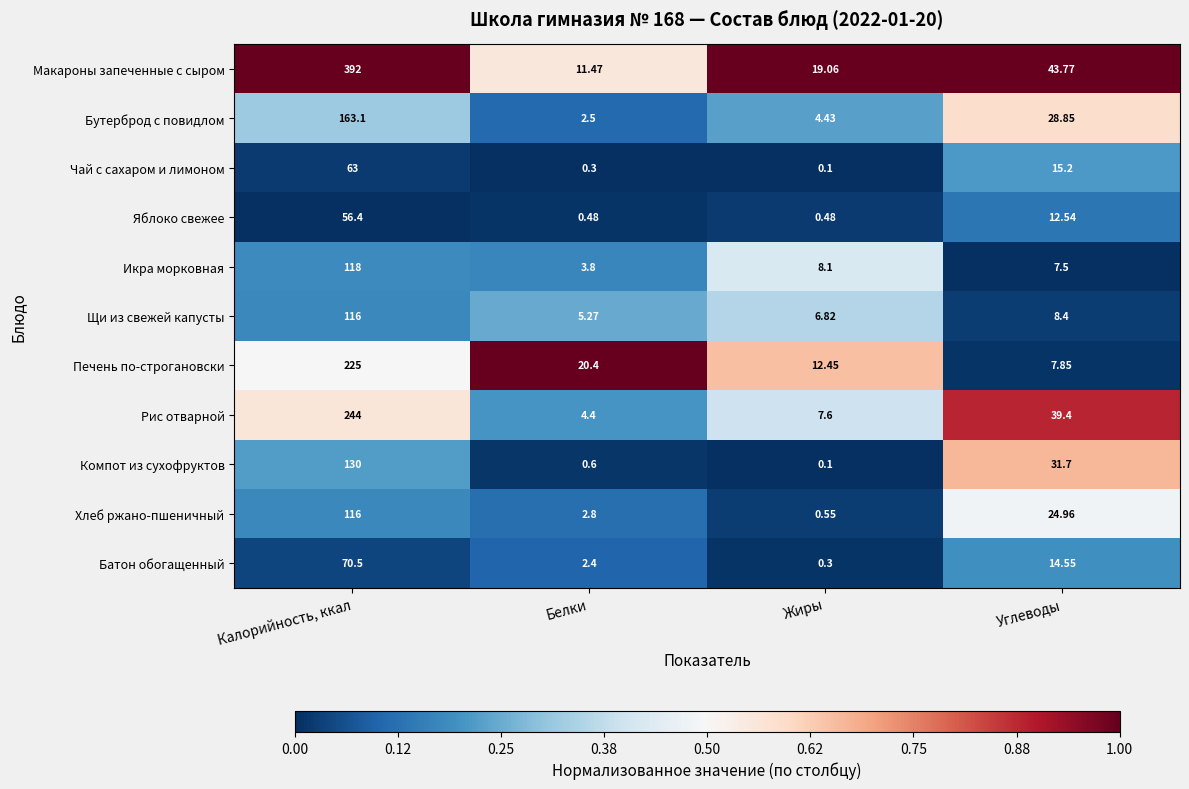

Is the value of Чай с сахаром и лимоном at Белки greater than the value of Икра морковная at Углеводы?

No